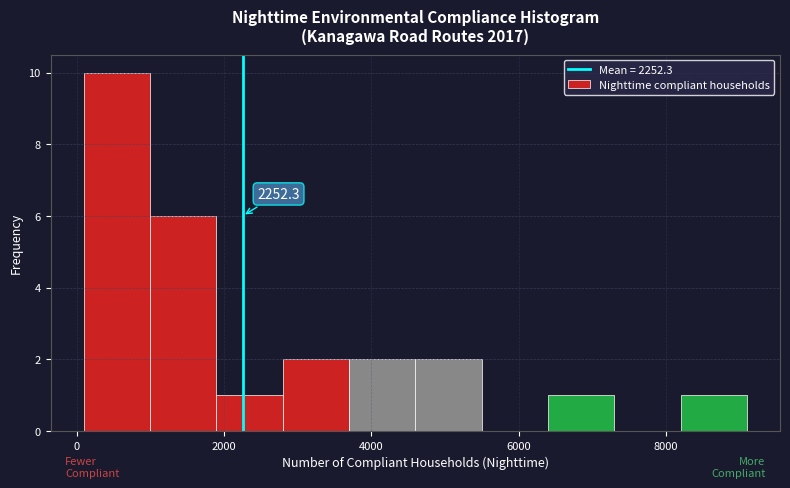

Over which range of the x-axis is the bar tallest?

0 to 1000